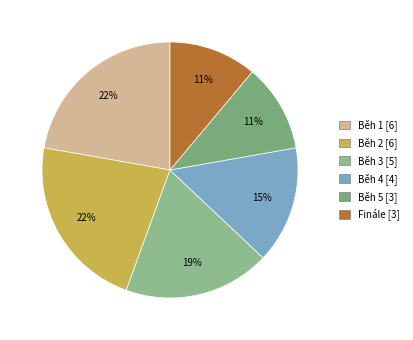

Rank the categories by value from lowest to highest.

Běh 5, Finále, Běh 4, Běh 3, Běh 1, Běh 2